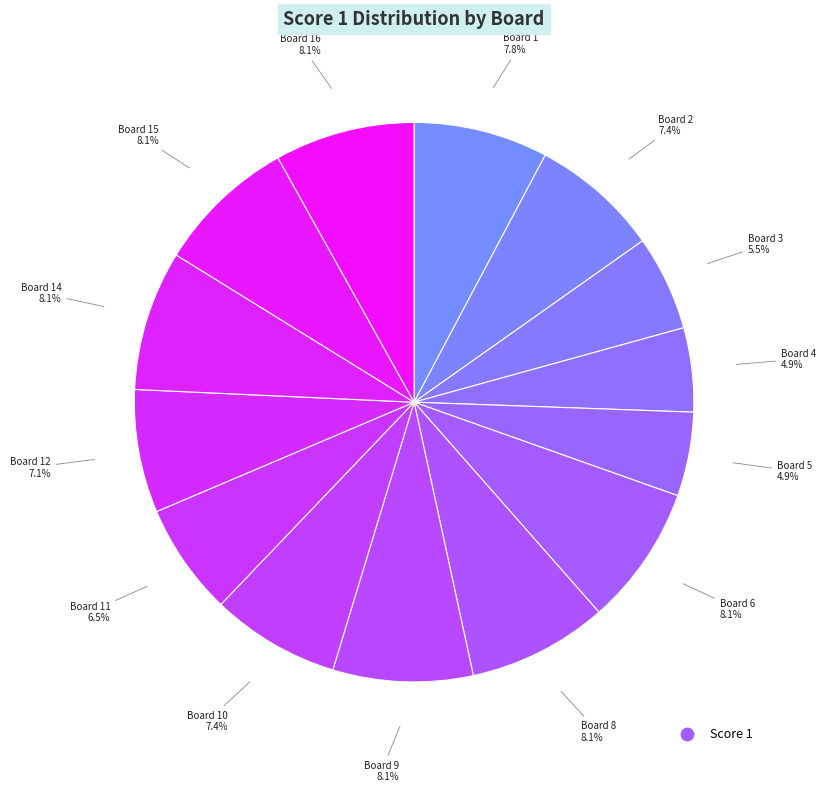

Is there any slice that represents more than half of the pie?

No